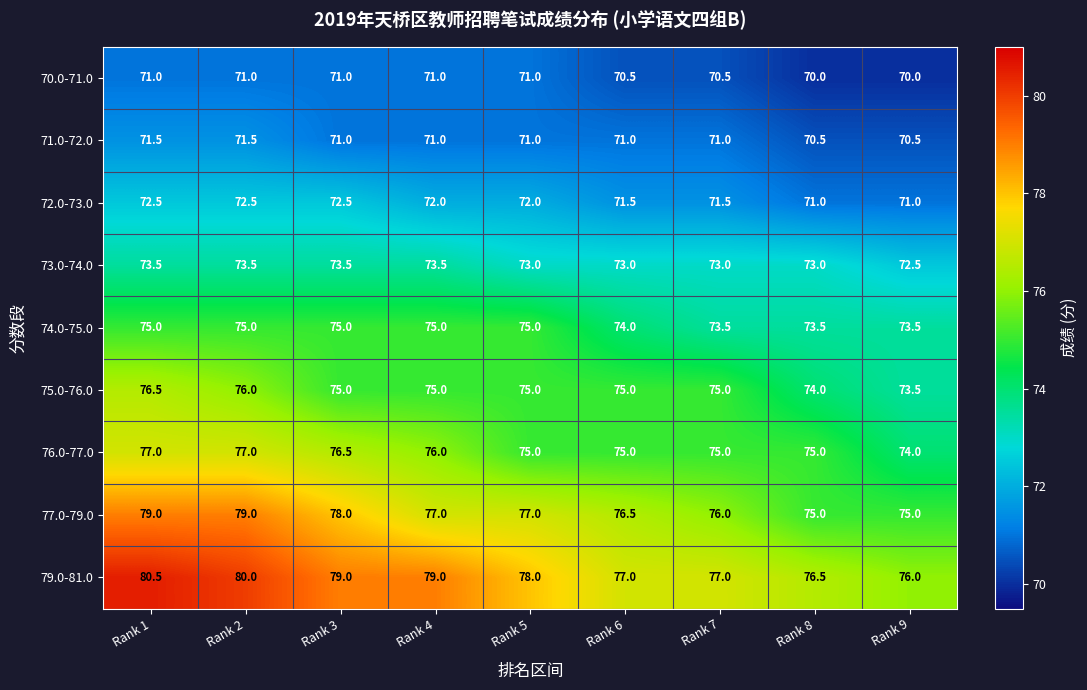

Where is 79.0-81.0 nearest to the value 78?

Rank 5